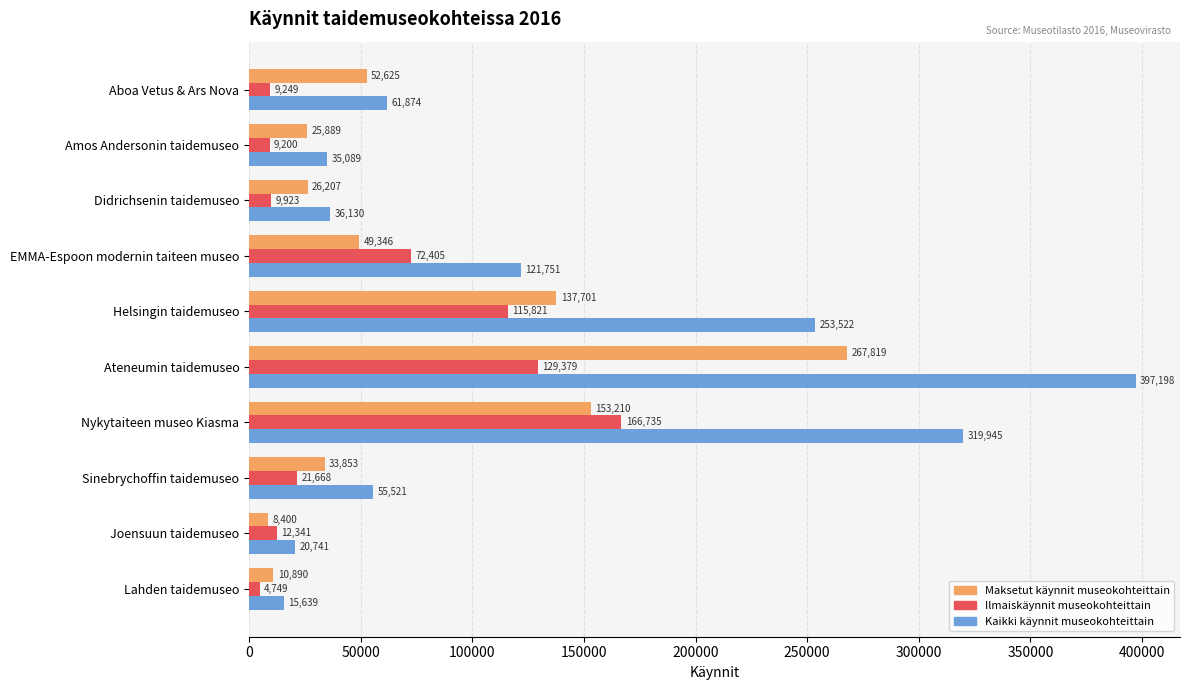

Is it true that Kaikki käynnit museokohteittain equals 319945 at Nykytaiteen museo Kiasma?

True